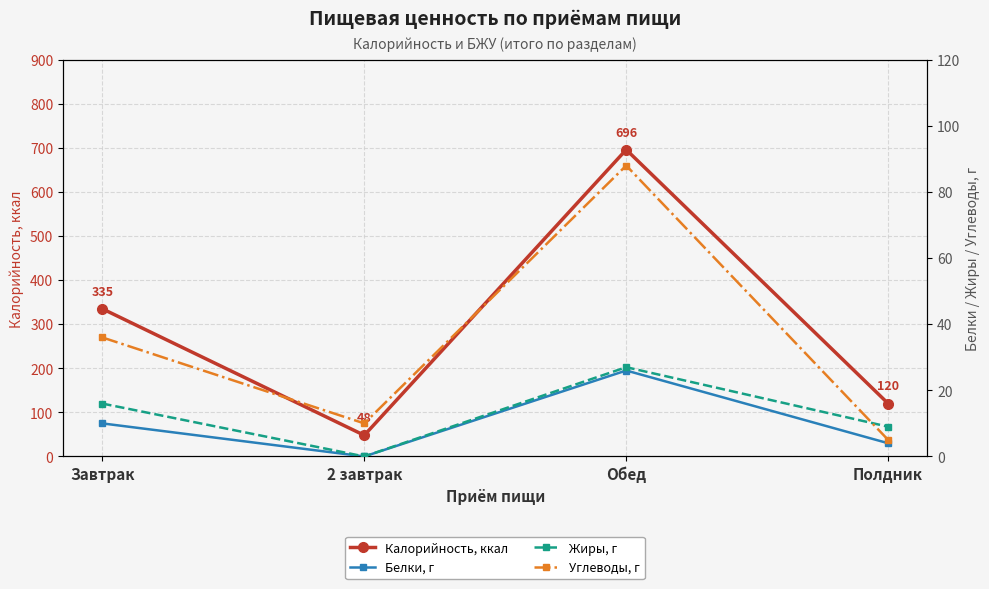

Which series has the largest range (max minus min)?

Калорийность, ккал